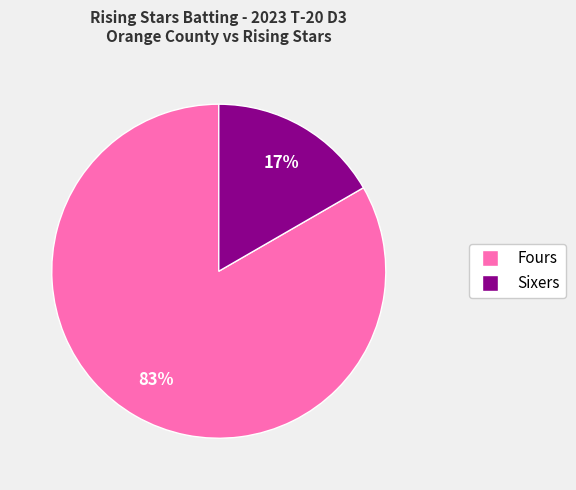

Does any single category account for the majority?

Yes